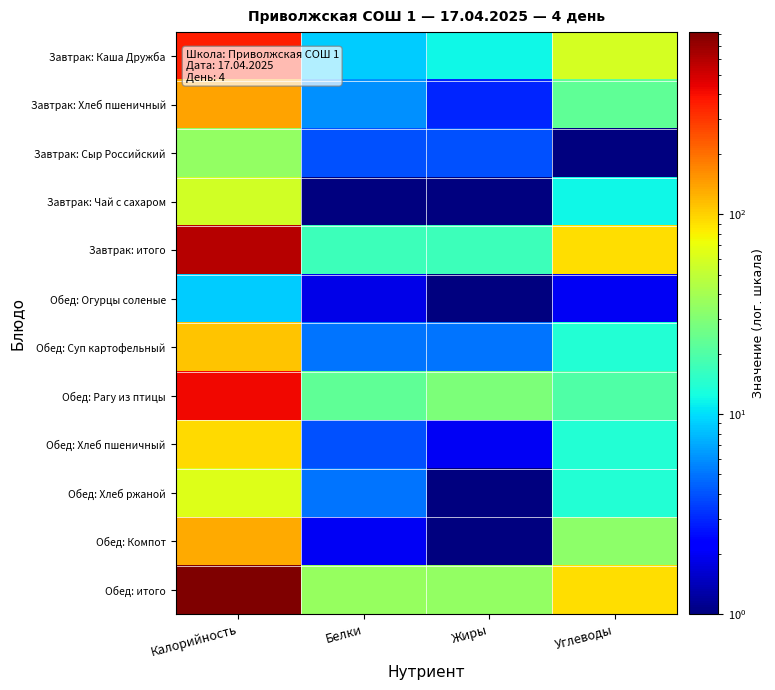

Reading left to right, transcribe all the data shown in this chart.

Завтрак: Каша Дружба: Калорийность=362.0	Белки=9.0	Жиры=12.0	Углеводы=59.0
Завтрак: Хлеб пшеничный: Калорийность=138.0	Белки=6.0	Жиры=3.0	Углеводы=23.0
Завтрак: Сыр Российский: Калорийность=35.0	Белки=4.0	Жиры=4.0	Углеводы=1.0
Завтрак: Чай с сахаром: Калорийность=57.0	Белки=1.0	Жиры=1.0	Углеводы=12.0
Завтрак: итого: Калорийность=589.0	Белки=17.0	Жиры=17.0	Углеводы=92.0
Обед: Огурцы соленые: Калорийность=9.0	Белки=1.8	Жиры=1.0	Углеводы=2.0
Обед: Суп картофельный: Калорийность=109.0	Белки=5.0	Жиры=5.0	Углеводы=14.0
Обед: Рагу из птицы: Калорийность=415.0	Белки=23.0	Жиры=29.0	Углеводы=20.0
Обед: Хлеб пшеничный: Калорийность=93.0	Белки=4.0	Жиры=2.0	Углеводы=14.0
Обед: Хлеб ржаной: Калорийность=64.0	Белки=5.0	Жиры=1.0	Углеводы=14.0
Обед: Компот: Калорийность=132.0	Белки=2.0	Жиры=1.0	Углеводы=33.0
Обед: итого: Калорийность=817.0	Белки=36.0	Жиры=35.0	Углеводы=92.0